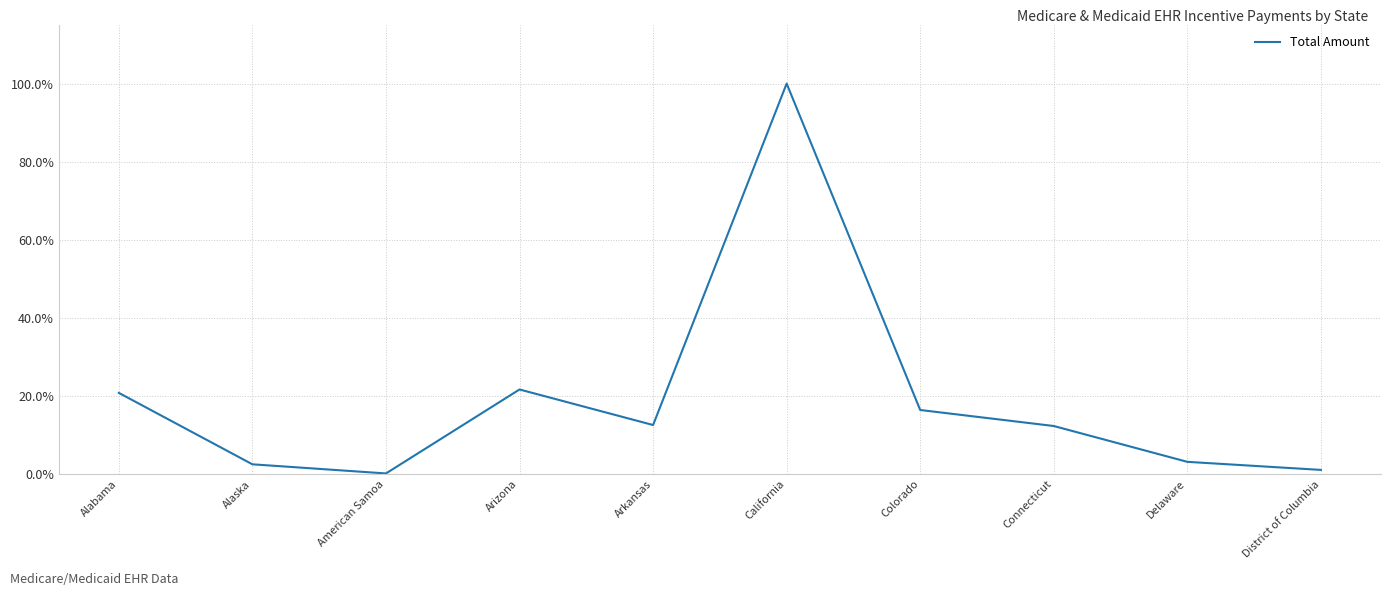

Read the value at Connecticut.

12.3